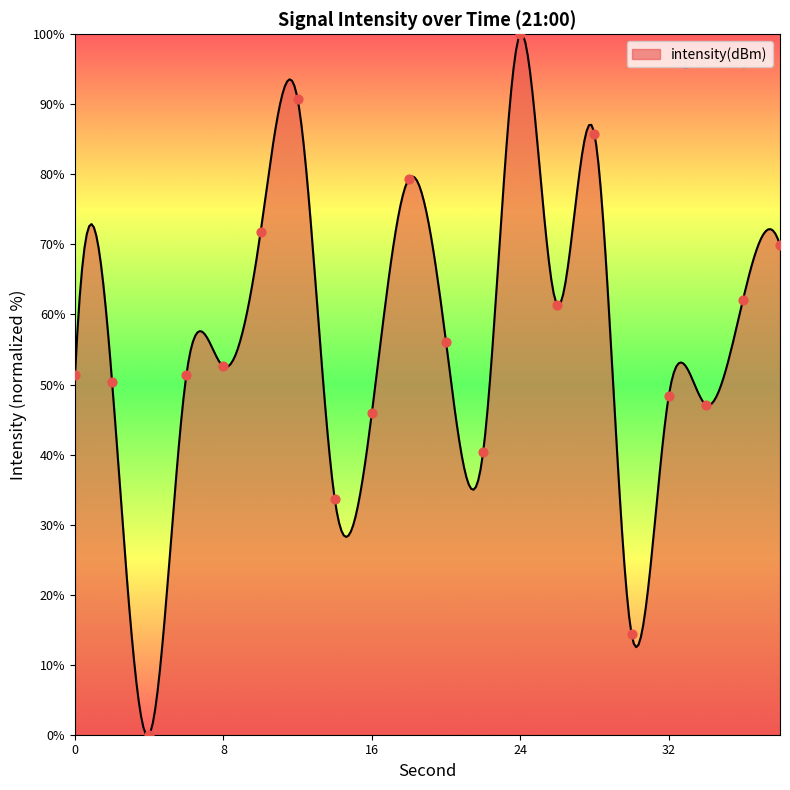

What is the change in value from 10 to 28?

+14.0